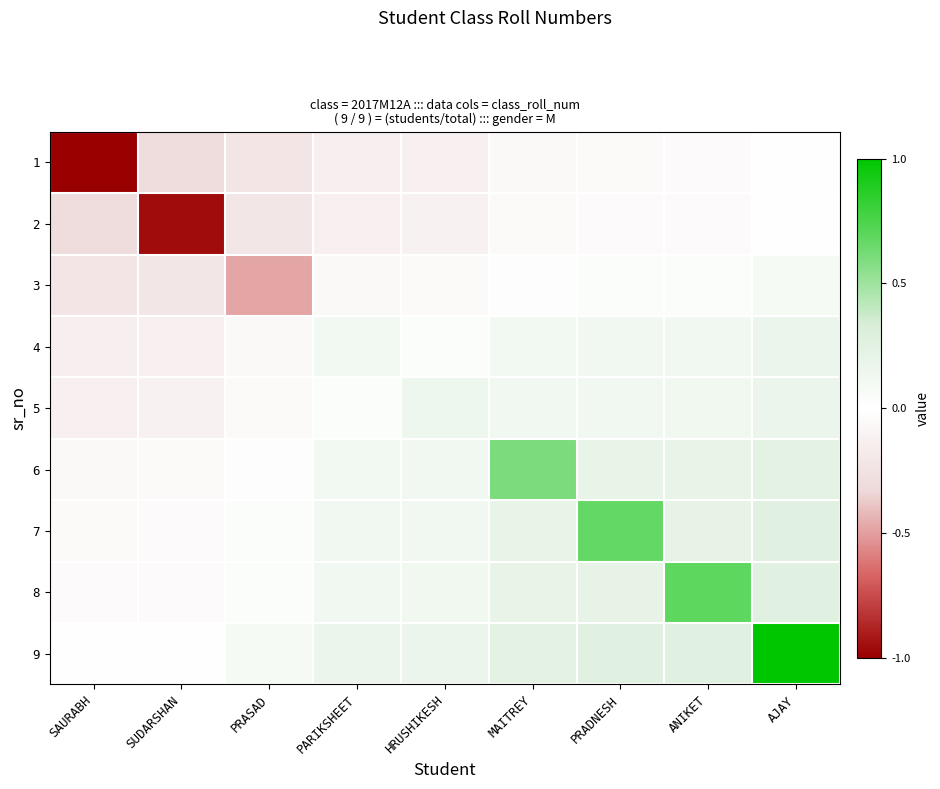

At how many categories does at least one series exceed 0?

8